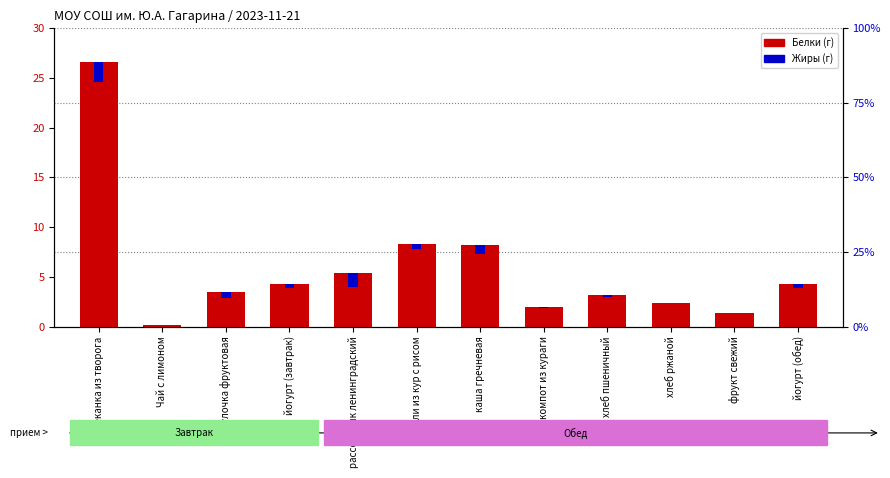

What is the ratio of the value at Чай с лимоном to the value at компот из кураги?

0.1